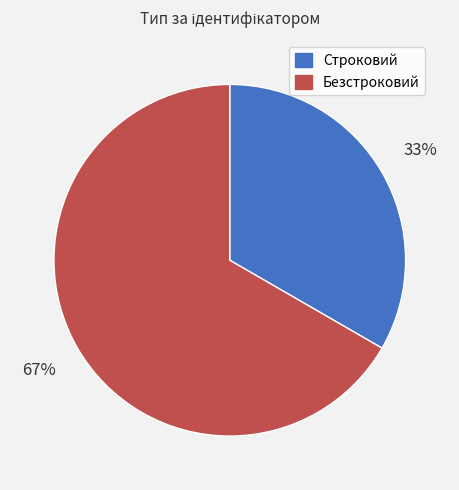

What is the smallest slice in the pie chart?

Строковий